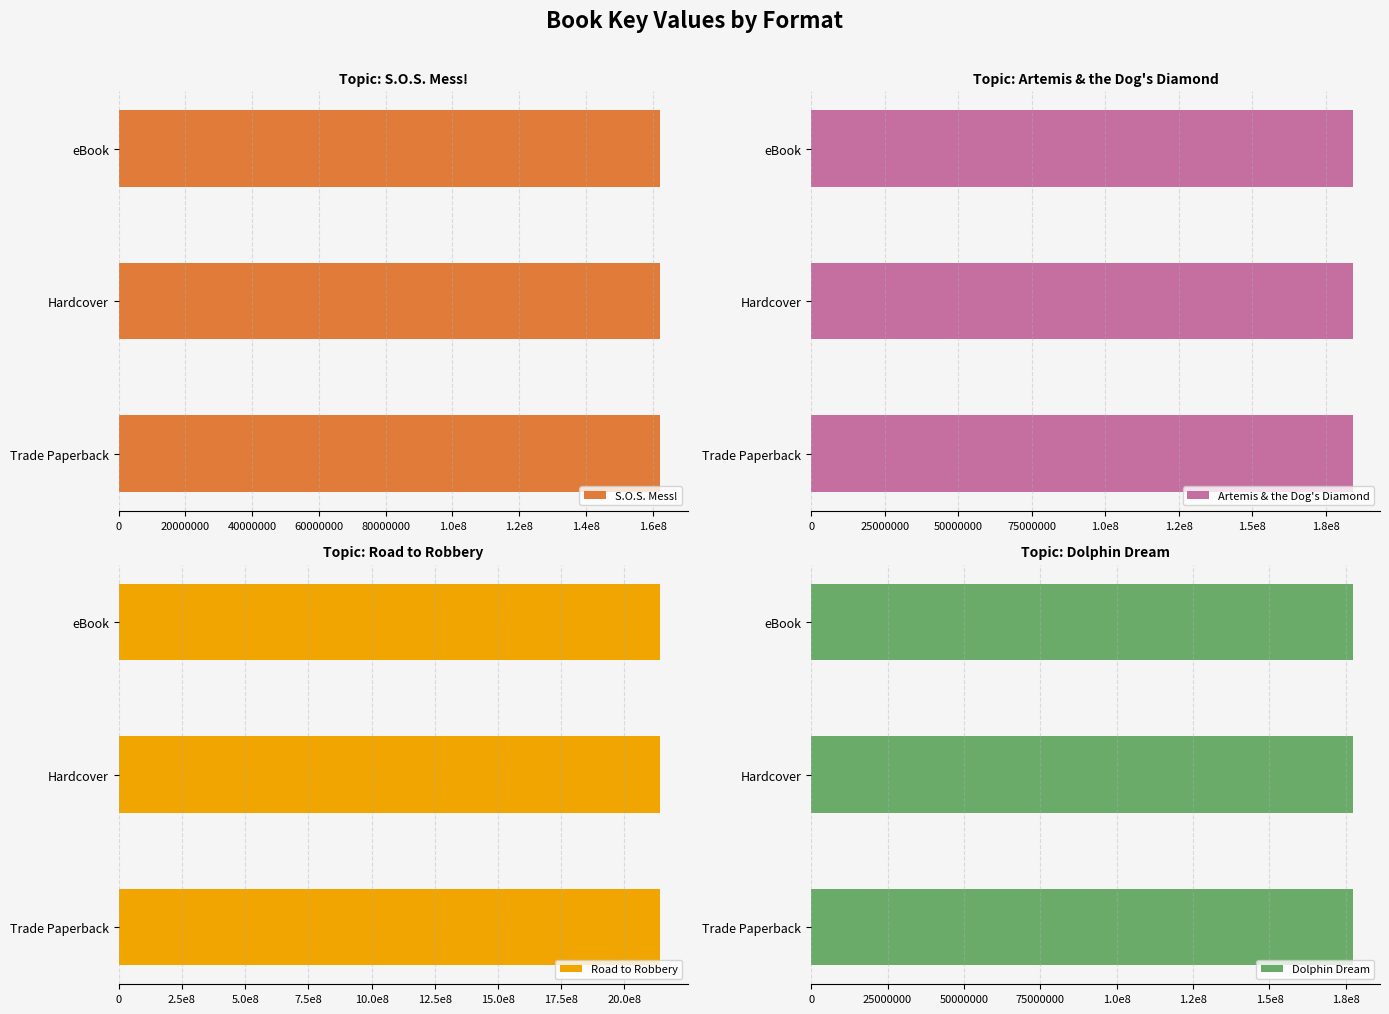

What is the value of the S.O.S. Mess! bar at the 1st from the left?

162307404